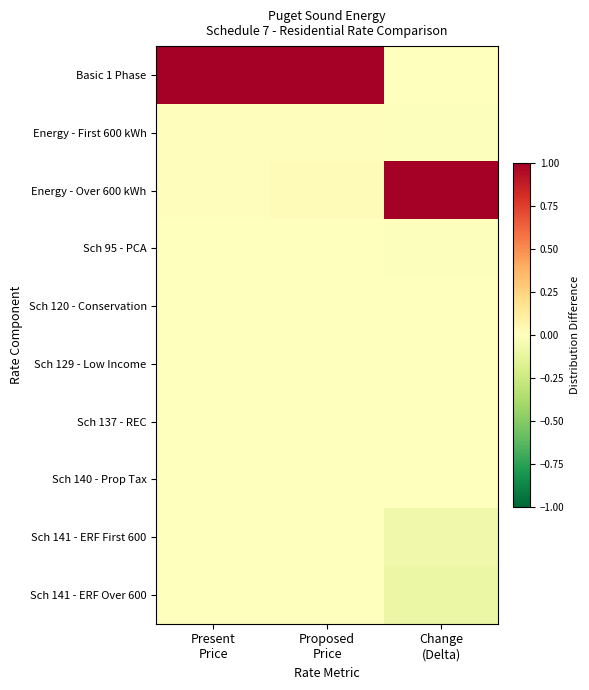

At which category does the chart reach its minimum across all series?

Change
(Delta)